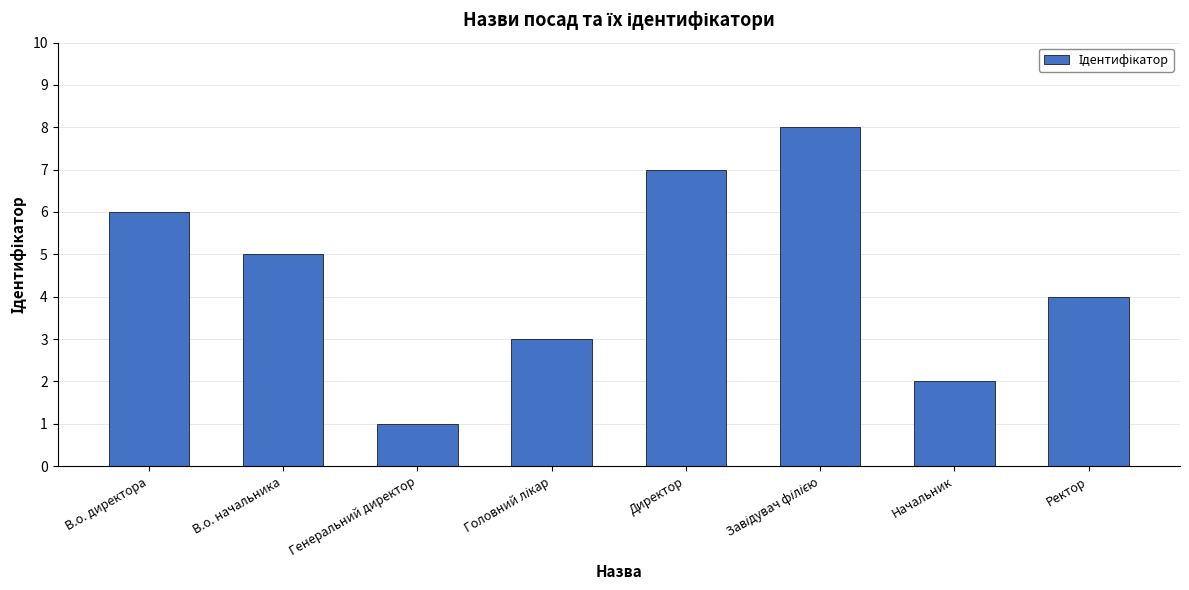

What is the sum of all values?

36